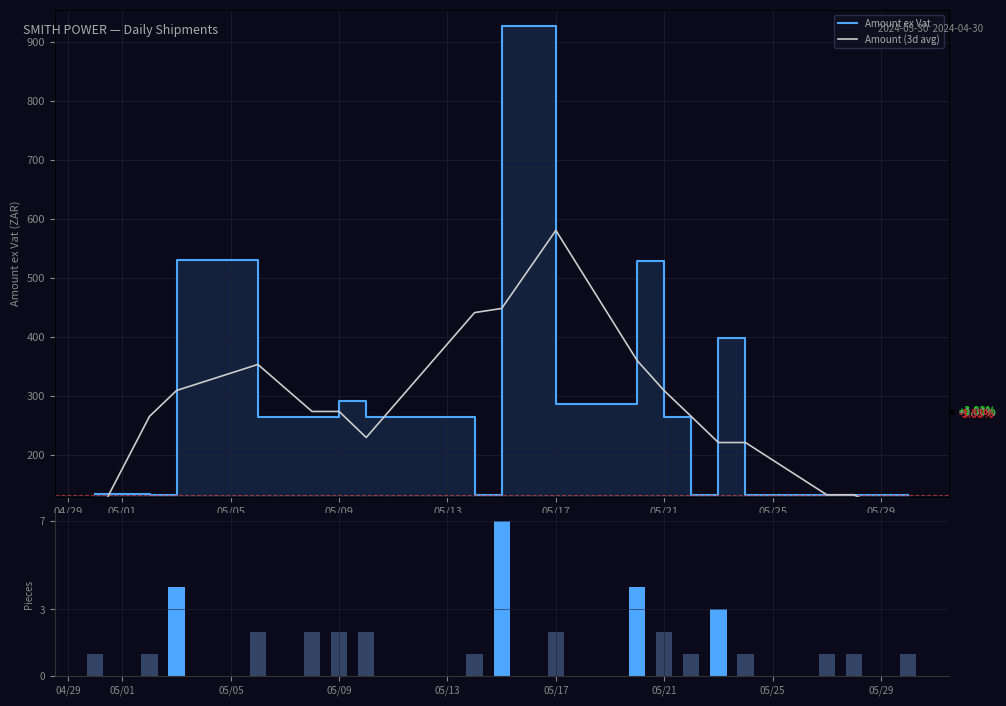

Which series has the largest range (max minus min)?

Amount ex Vat